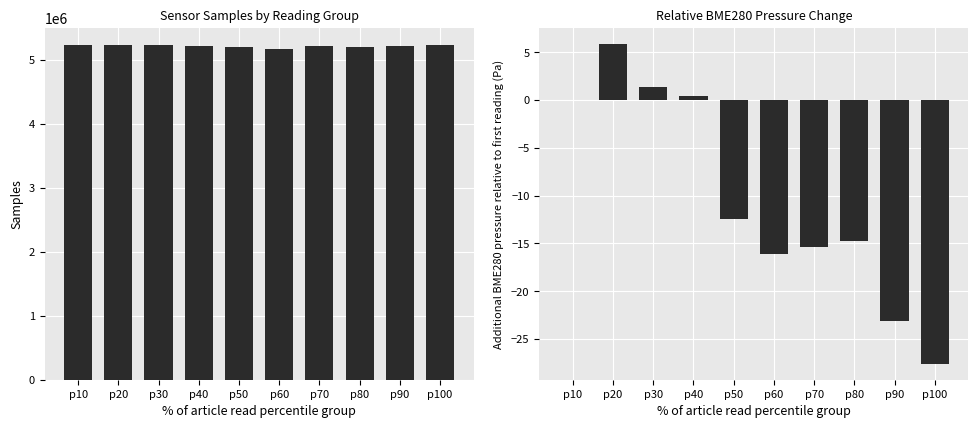

True or false: Samples has a value of 5234570.0 at p10.

True